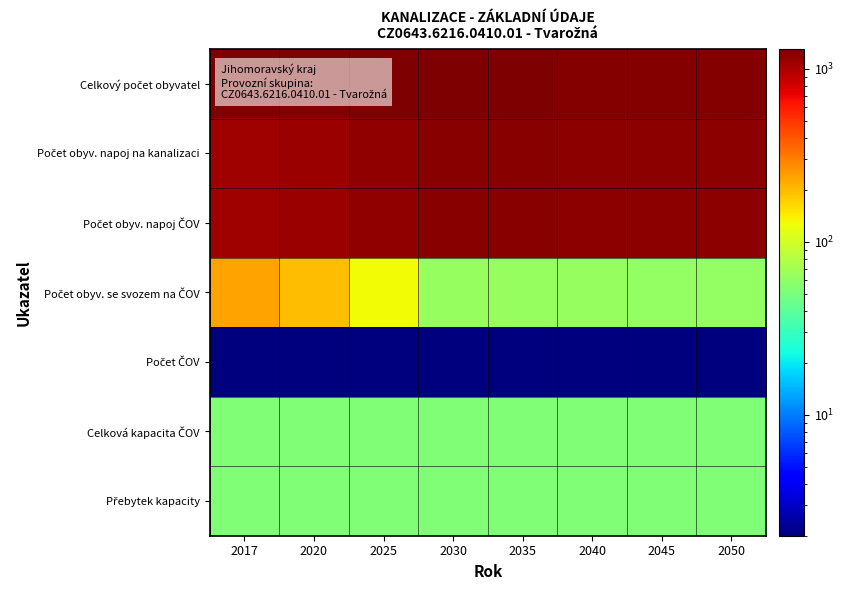

What is the total value across all series at 2050?

3770.0